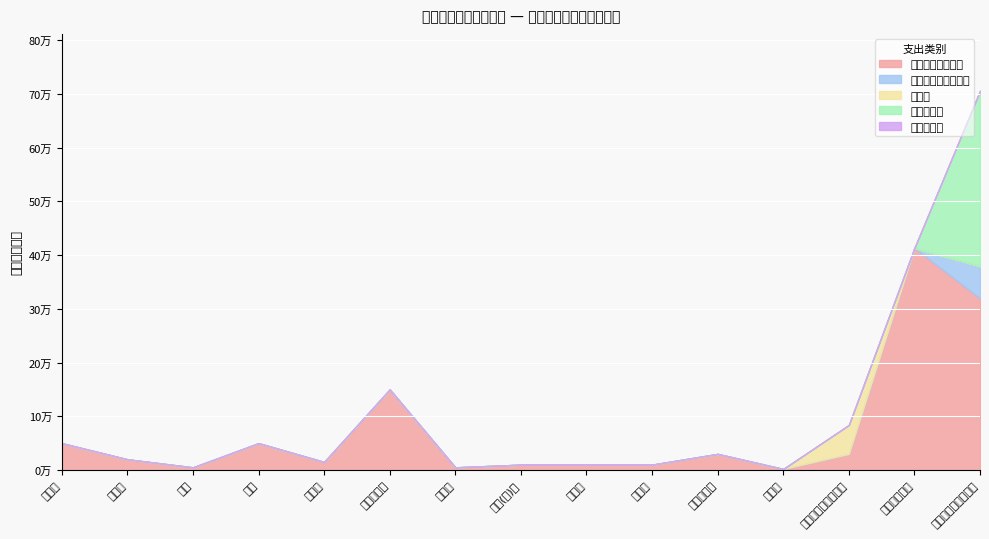

What is the label of the 7th point from the left?

差旅费